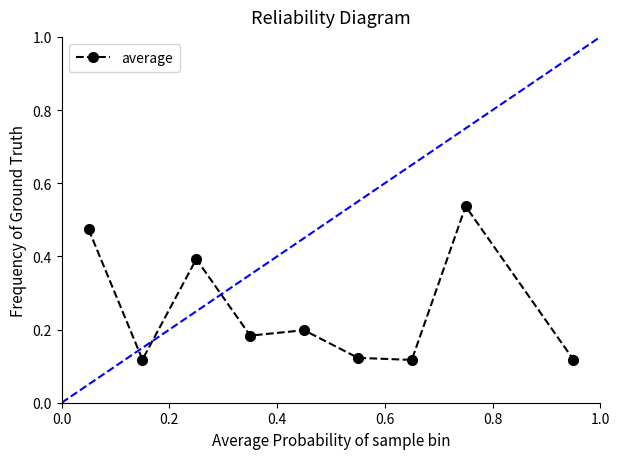

Count the values in the range 0 to 1.

9